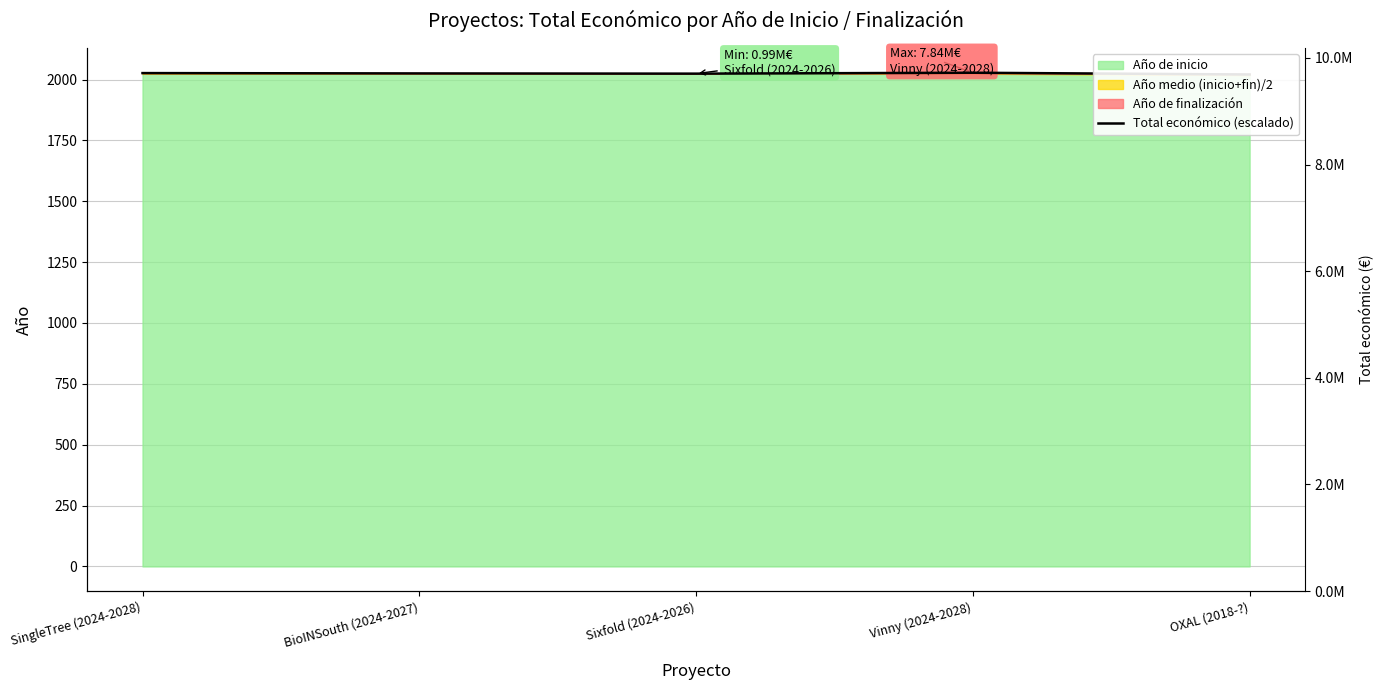

Where is the data nearest to the value 2024?

Sixfold (2024-2026)